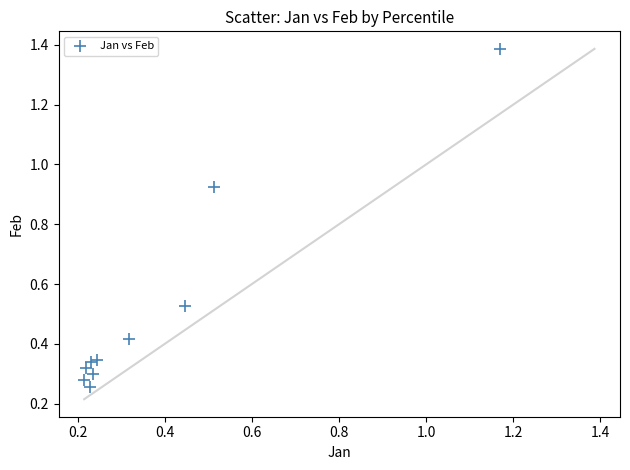

What is the range of Y values (max minus min)?

1.1